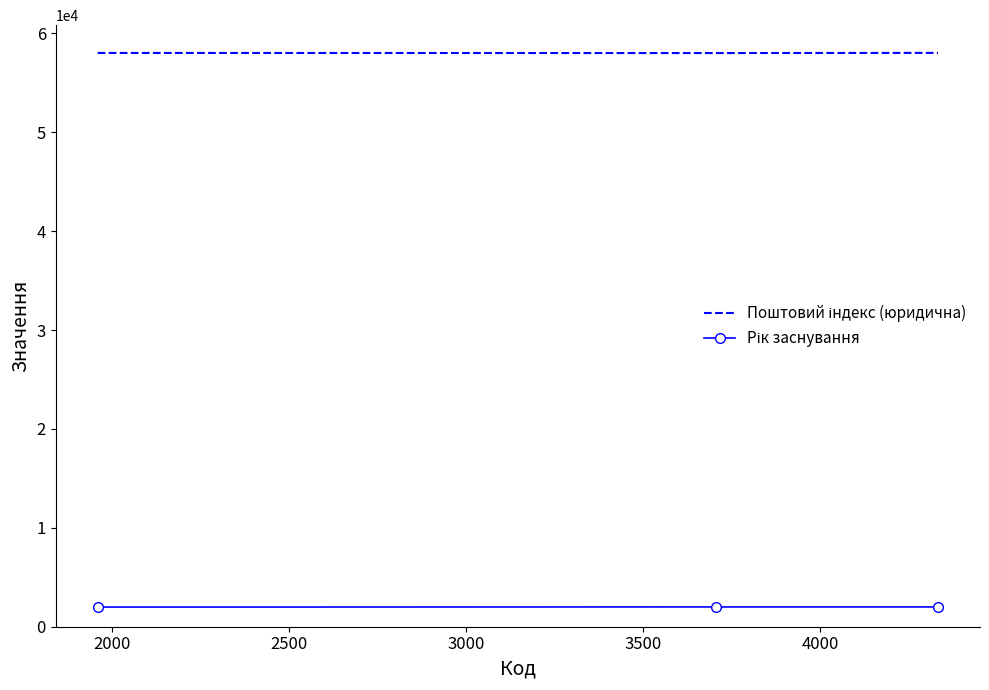

Count the number of data series in this chart.

2